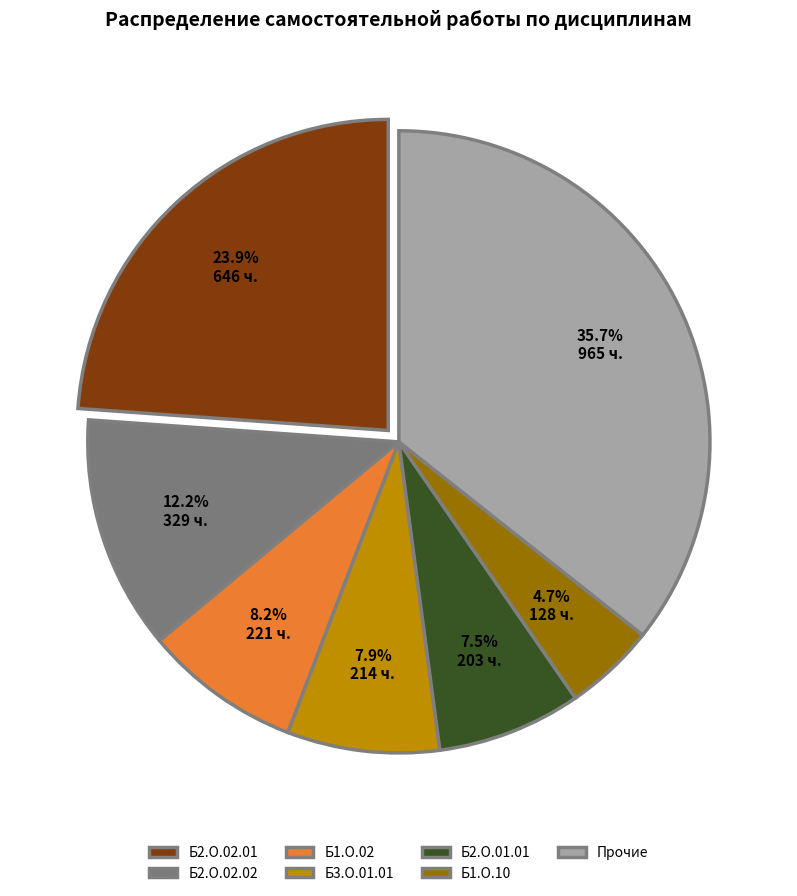

What is the ratio of the value at Прочие to the value at Б2.О.02.01?

1.5